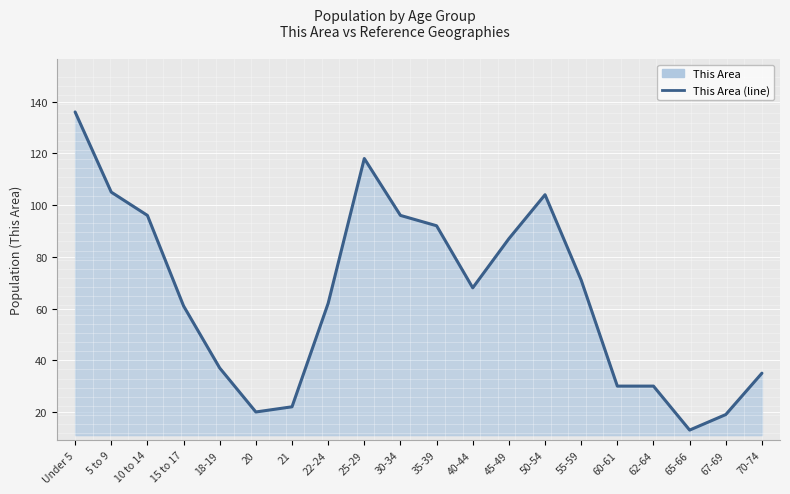

Reading right to left, extract all data points from this chart.

70-74=35	67-69=19	65-66=13	62-64=30	60-61=30	55-59=71	50-54=104	45-49=87	40-44=68	35-39=92	30-34=96	25-29=118	22-24=62	21=22	20=20	18-19=37	15 to 17=61	10 to 14=96	5 to 9=105	Under 5=136